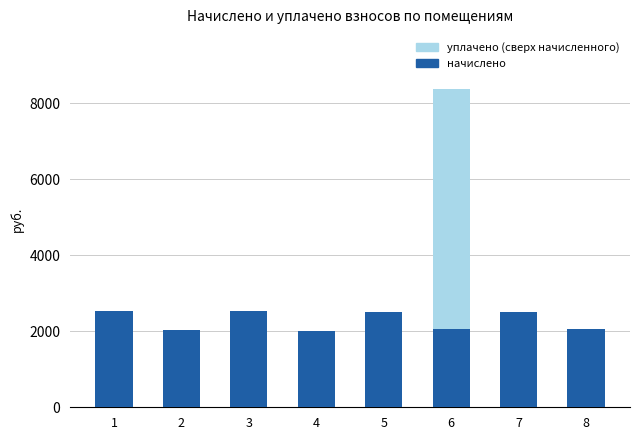

What is the sum of all начислено values?

18242.8